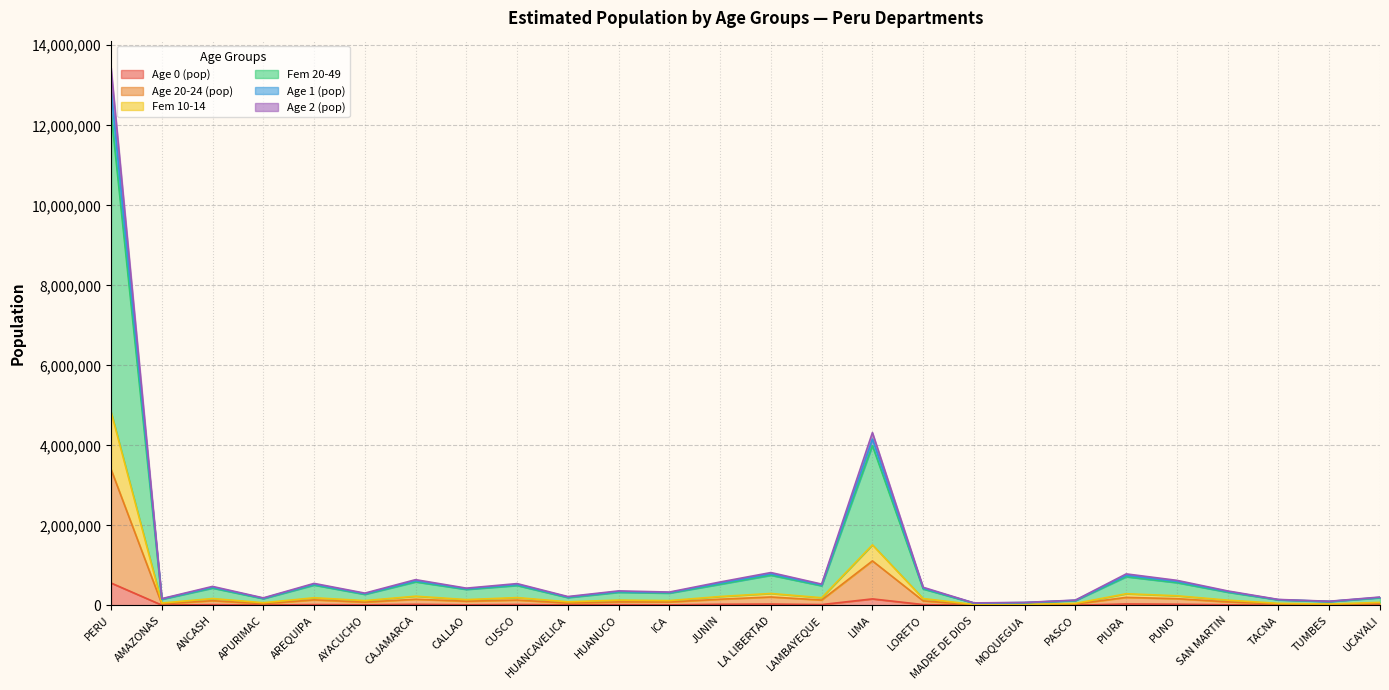

Is the value of Age 2 (pop) at MOQUEGUA greater than the value of Fem 10-14 at LIMA?

No